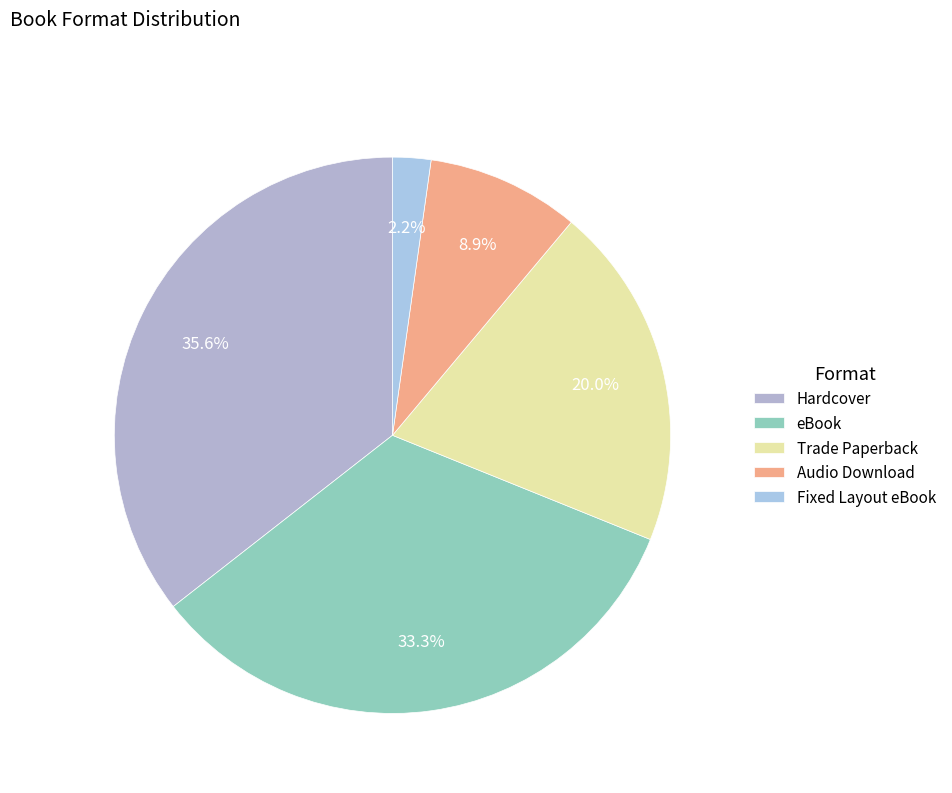

How many slices are in this pie chart?

5